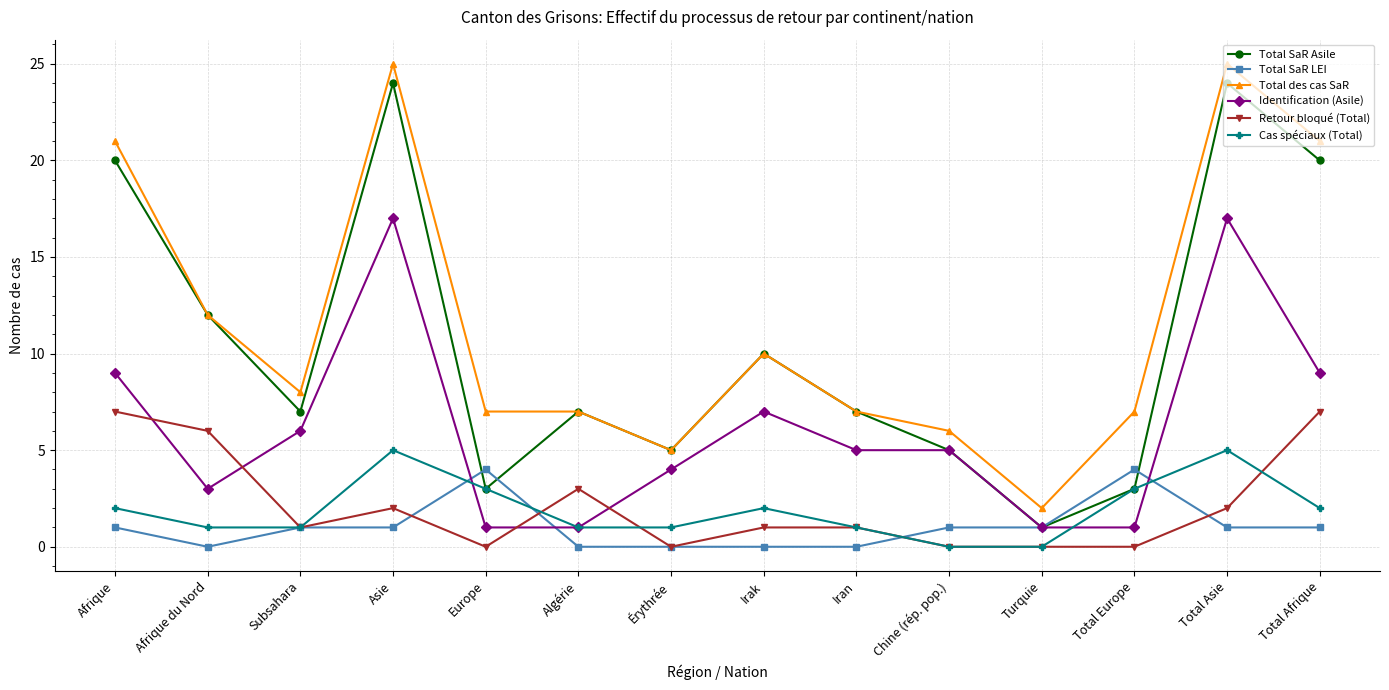

Between which two adjacent categories do Total SaR LEI and Identification (Asile) first intersect?

Asie and Europe